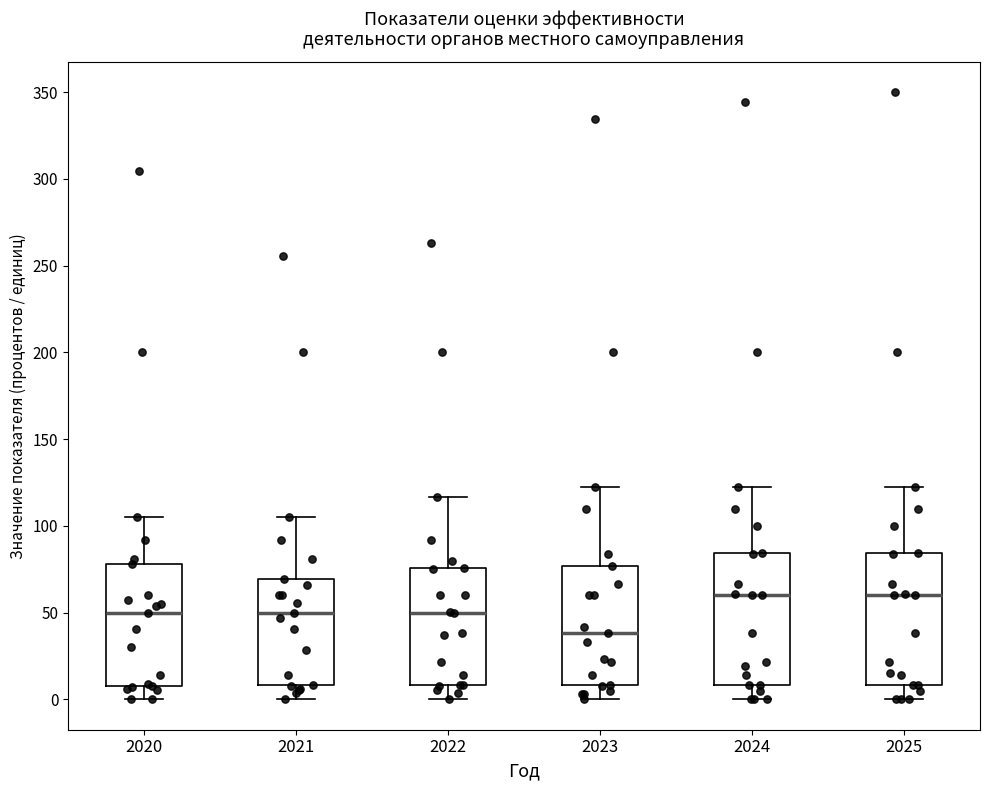

Reading left to right, read every box against the y-axis: the position of its median line, the range the box covers, and the ends of its whiskers. The values are not printed on the chart, so give them approximately, as read against the axis.

2020: median 50, box 10 to 80, whiskers 0 to 105
2021: median 50, box 10 to 70, whiskers 0 to 105
2022: median 50, box 10 to 75, whiskers 0 to 115
2023: median 40, box 10 to 75, whiskers 0 to 120
2024: median 60, box 10 to 85, whiskers 0 to 120
2025: median 60, box 10 to 85, whiskers 0 to 120